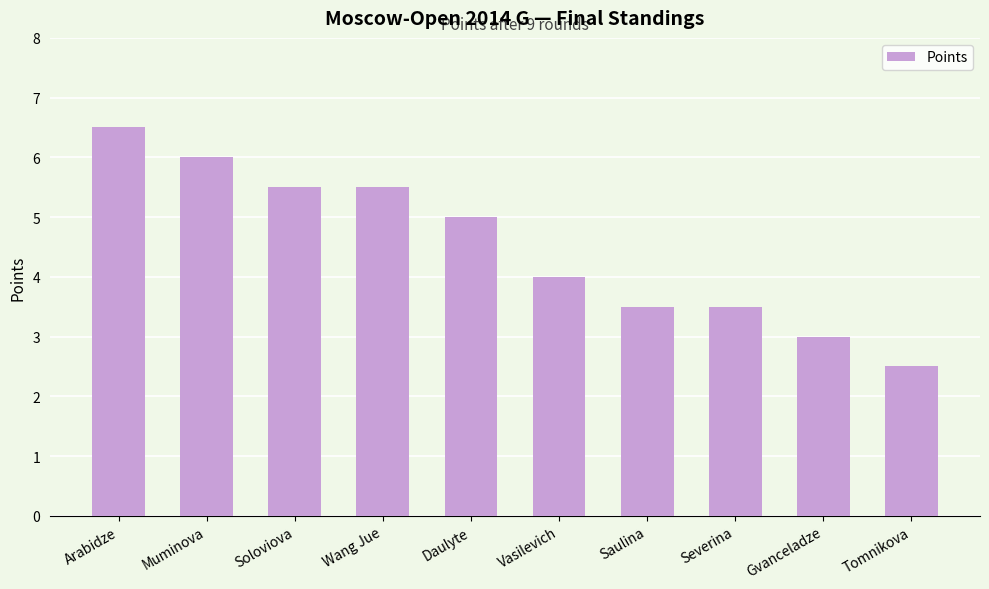

How many values are below 5?

5